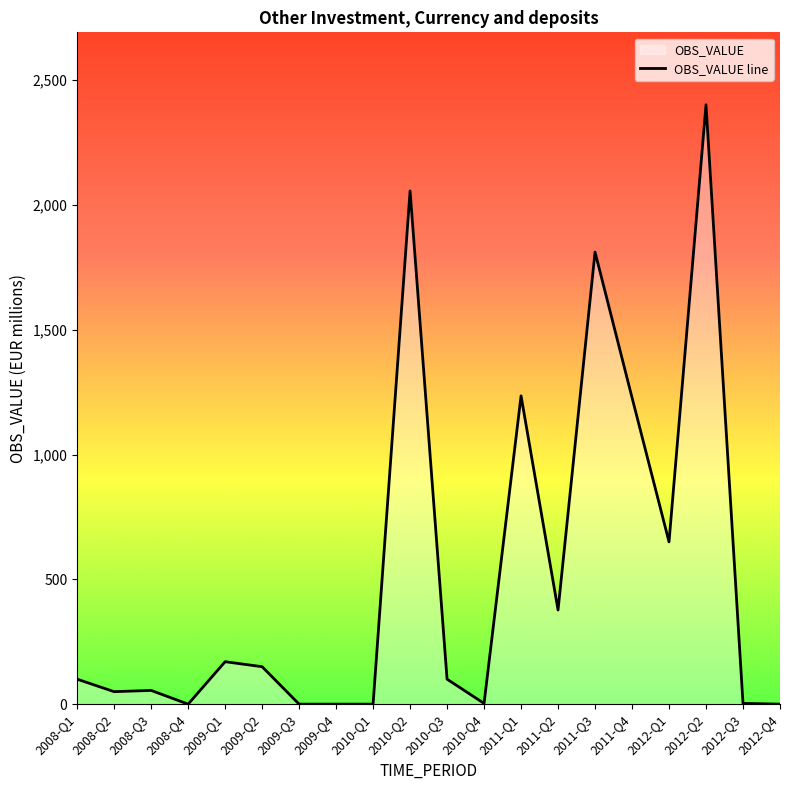

Between 2010-Q4 and 2011-Q2, which is larger?

2011-Q2